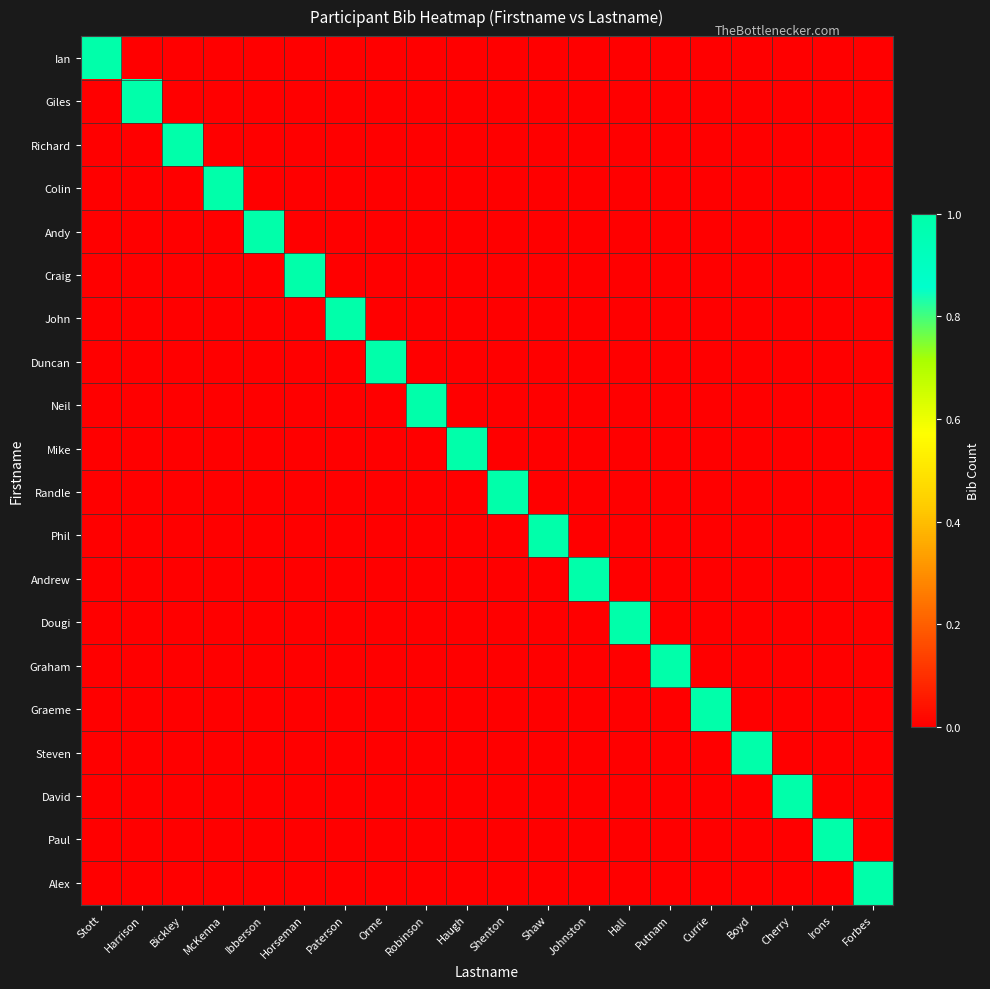

What is the spread (max minus min) of values at Cherry?

1